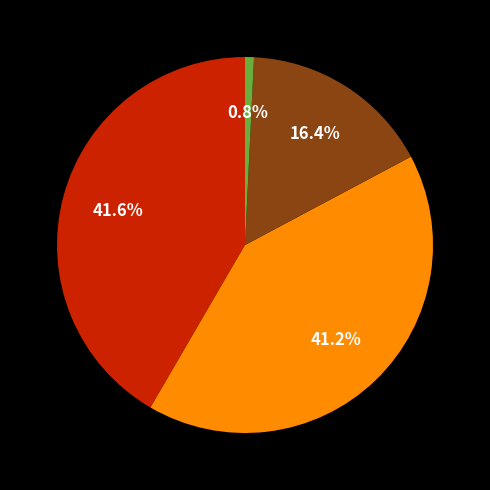

Does any single category account for the majority?

No